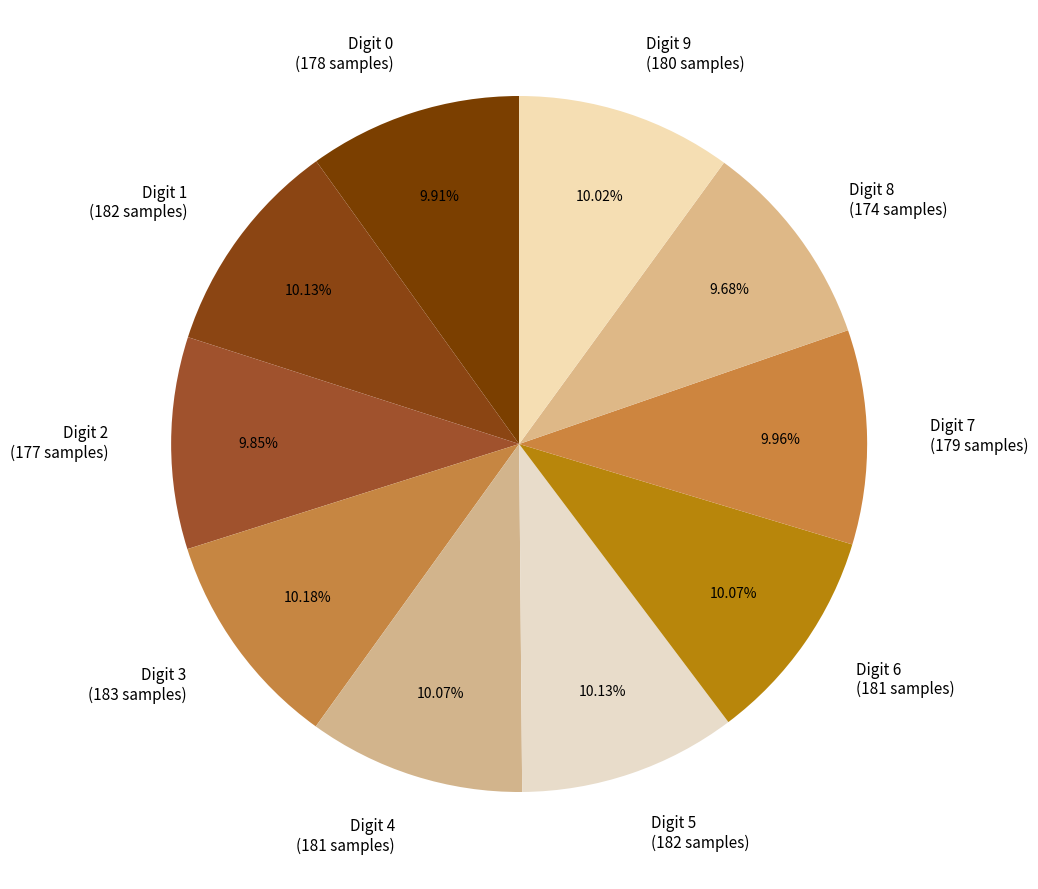

Is there any slice that represents more than half of the pie?

No